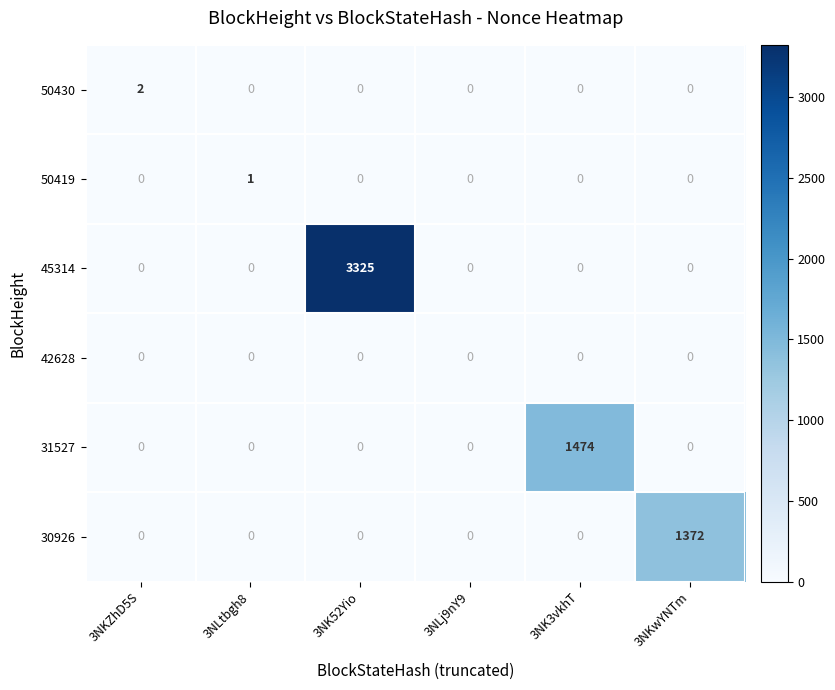

How many series are shown in this chart?

6